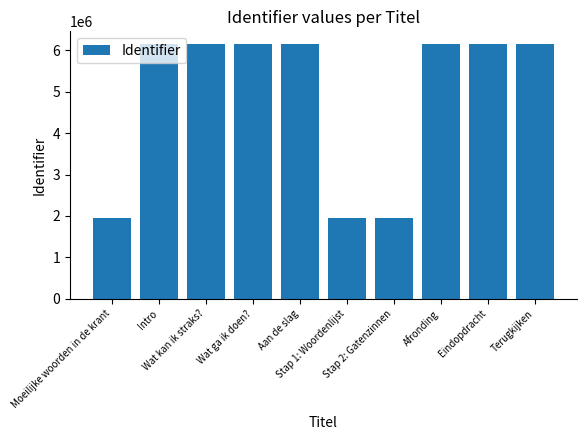

What is the minimum value shown in the chart?

1950719